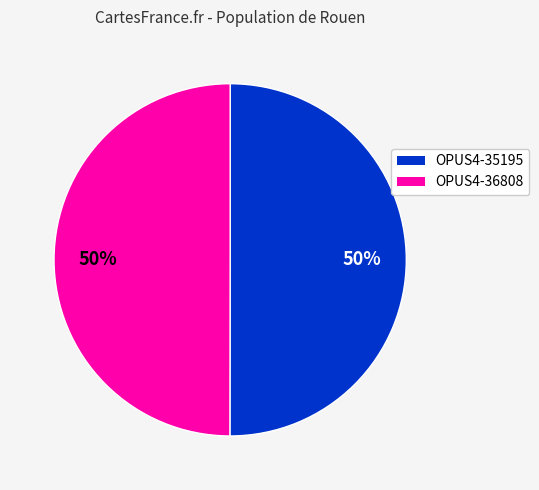

To the nearest percent, what percentage of the pie is OPUS4-36808?

50%